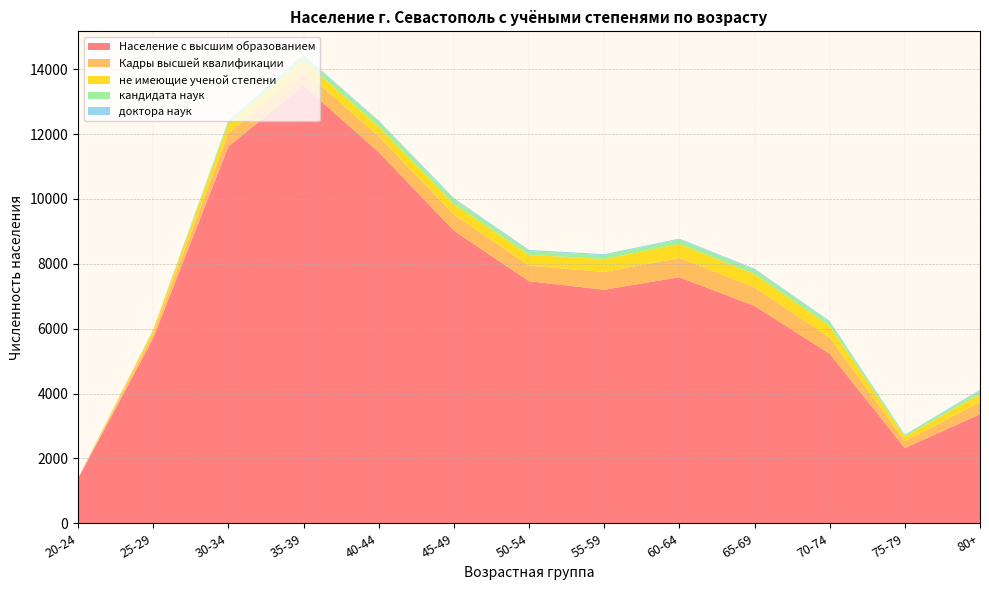

Reading left to right, list all the values displayed in this chart.

кандидата наук: 1	11	79	141	148	149	115	120	134	129	128	45	97
доктора наук: 6	15	24	27	31	31	36	30	27	33	23	15	33
не имеющие ученой степени: 1	110	298	308	307	320	332	398	434	412	355	146	248
Кадры высшей квалификации: 8	136	401	476	486	500	483	548	595	574	506	206	378
Население с высшим образованием: 1377	5705	11620	13496	11447	9026	7465	7202	7588	6702	5228	2320	3361